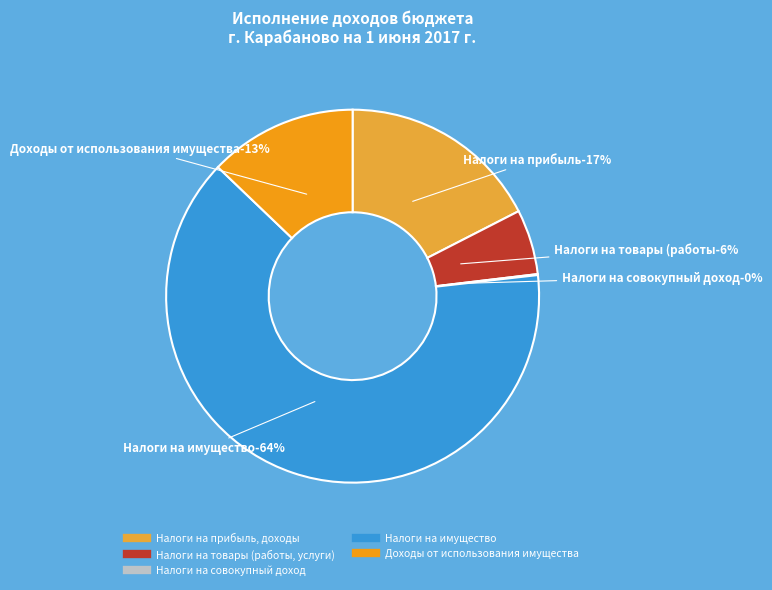

To the nearest percent, what is the combined percentage of Налоги на совокупный доход and Налоги на прибыль, доходы?

18%